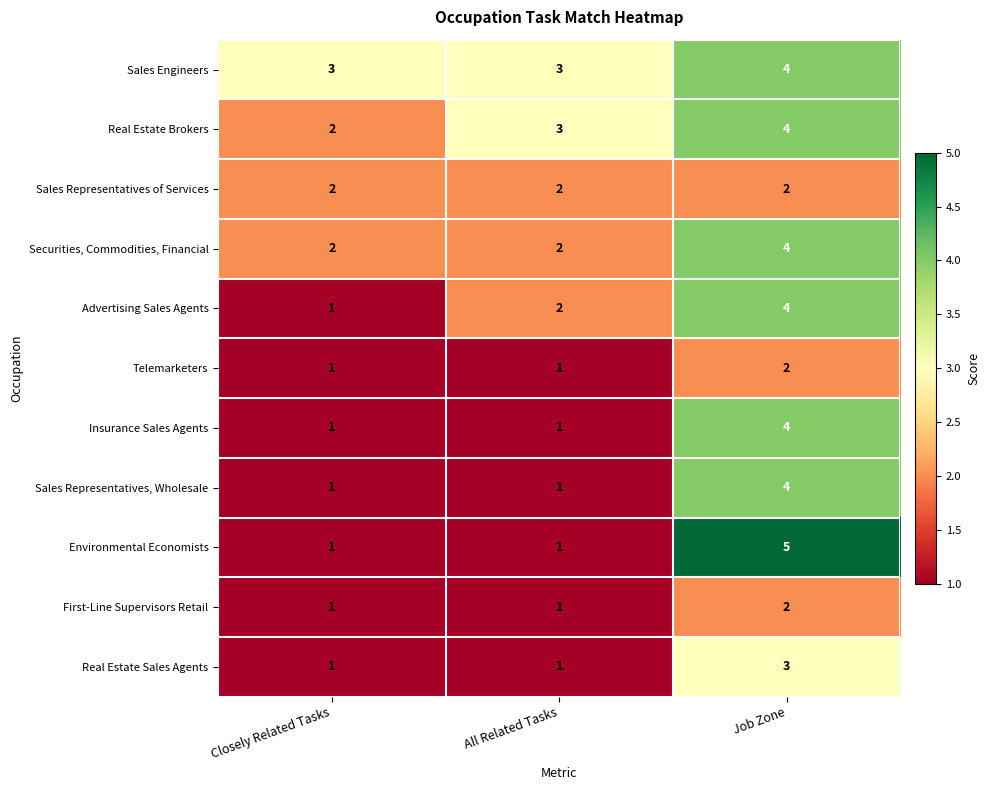

What is the difference between the highest and lowest values at All Related Tasks?

2